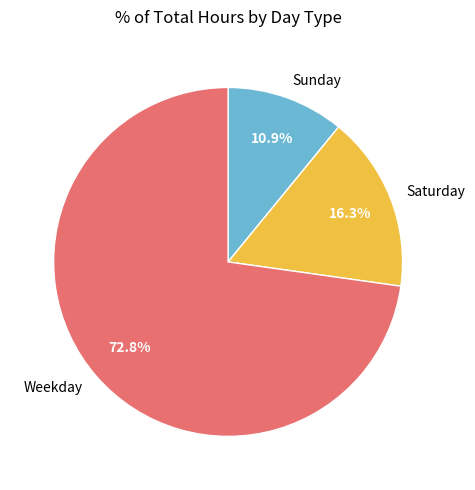

How many segments does this pie chart have?

3